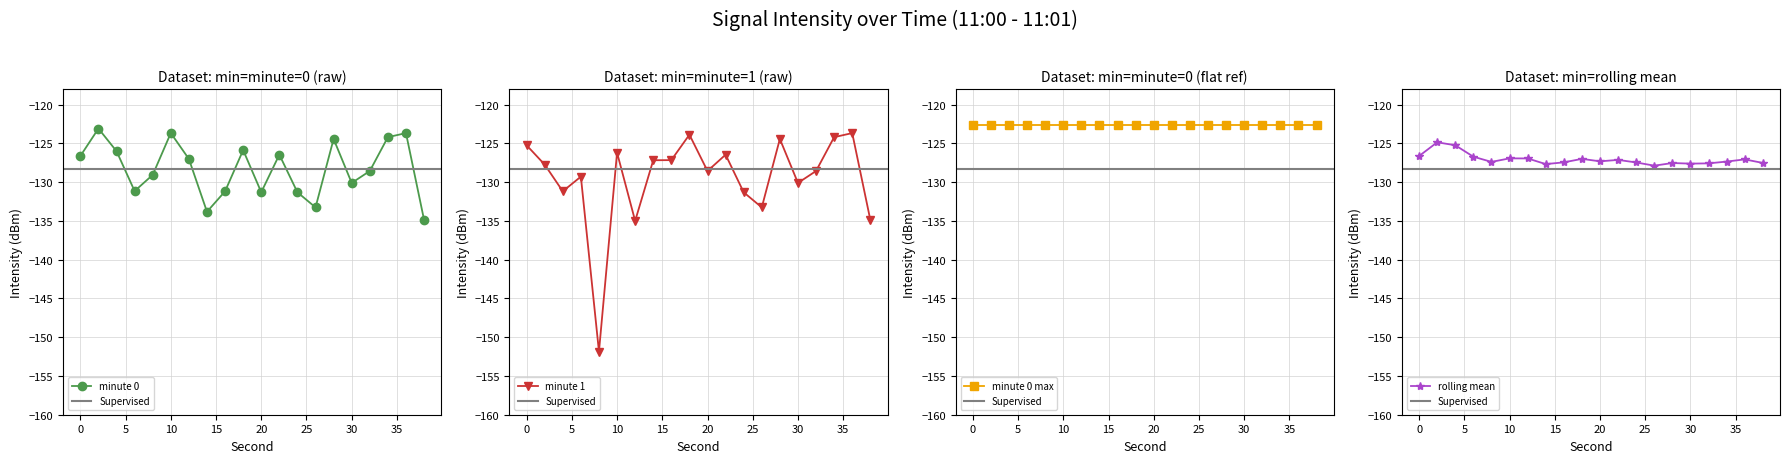

In minute 0, how many points are lower than both neighbors (excluding endpoints)?

5